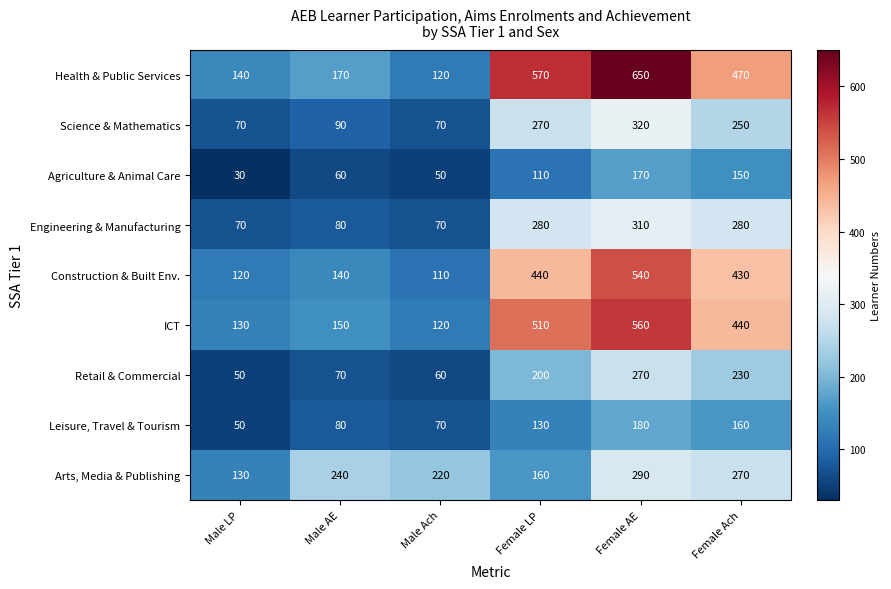

What is the sum of the Construction & Built Env. values at Female Ach and Female LP?

870